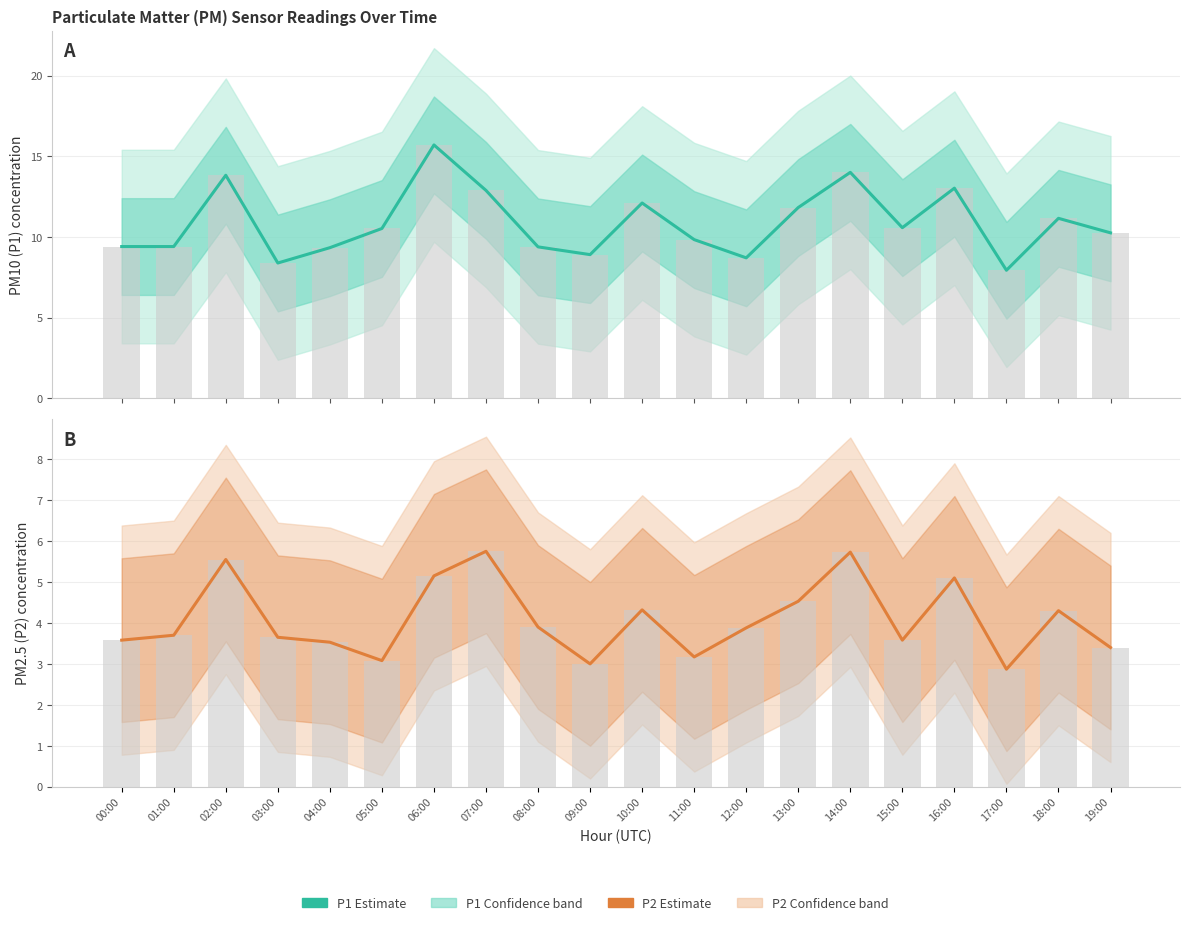

Does the chart contain stacked bars?

No